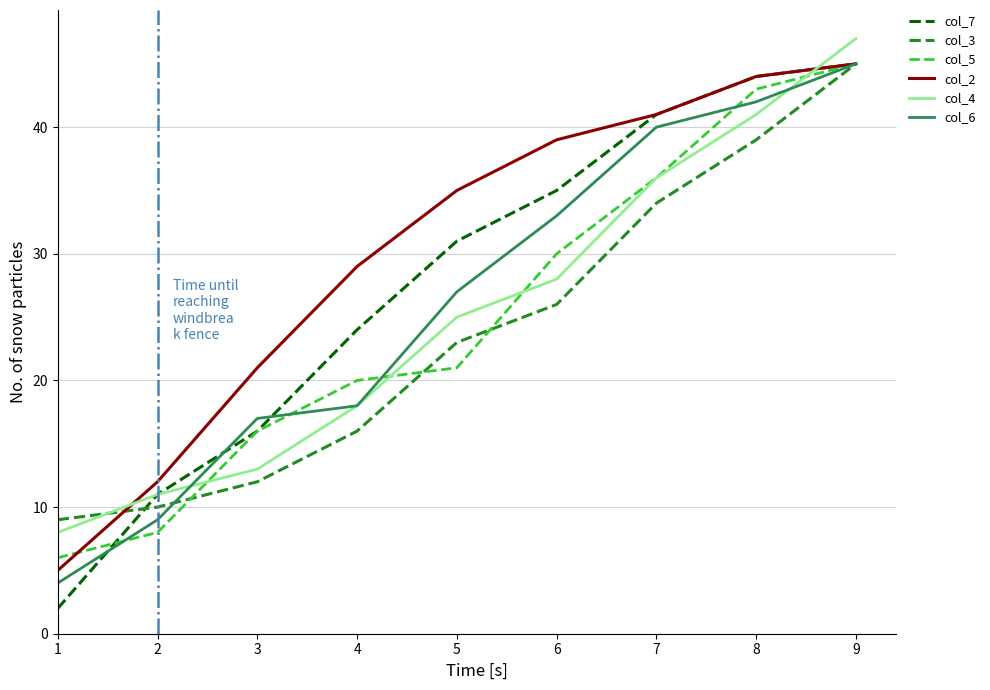

At how many categories does at least one series exceed 7?

9